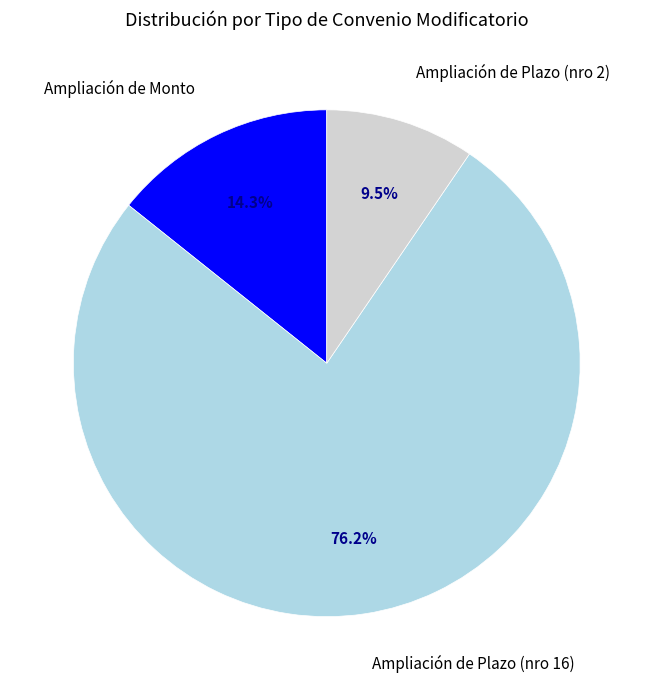

Rank the categories by value from highest to lowest.

Ampliación de Plazo (nro 16), Ampliación de Monto, Ampliación de Plazo (nro 2)